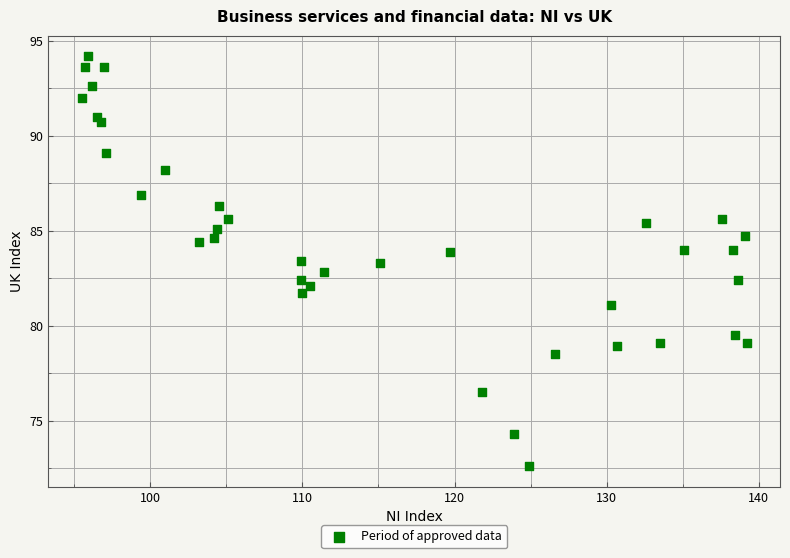

What is the range of X values (max minus min)?

43.7